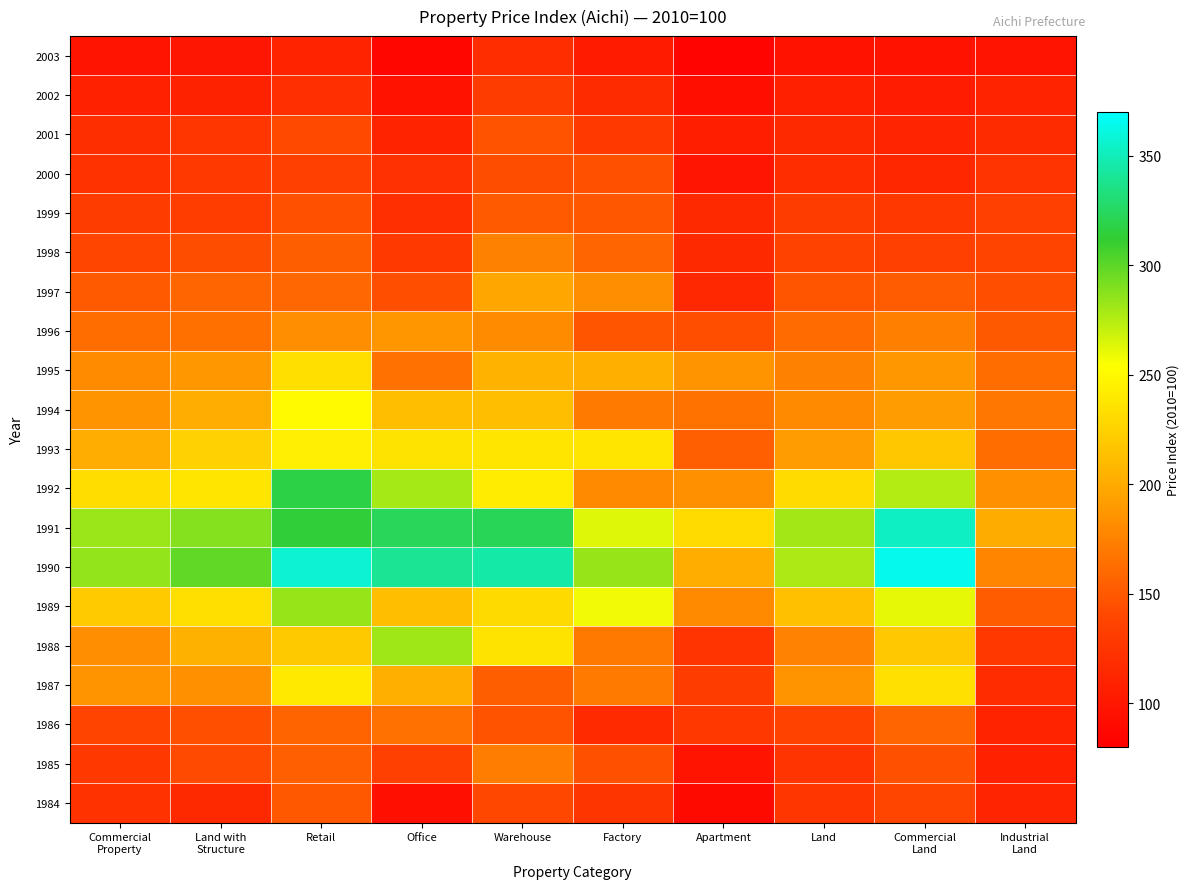

What is the difference between the highest and lowest values at Commercial
Property?

186.4